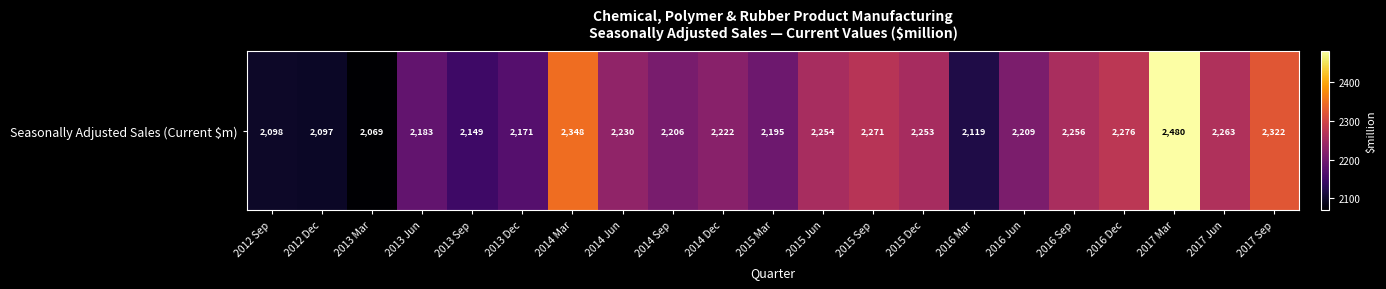

Is it true that the value at 2014 Mar is 3706?

False